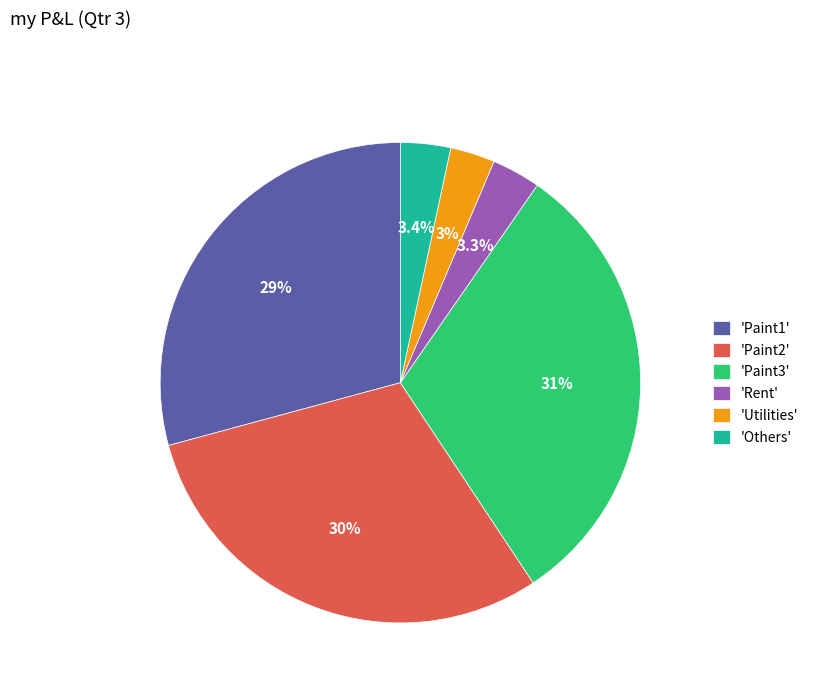

Is there a majority slice in this chart?

No